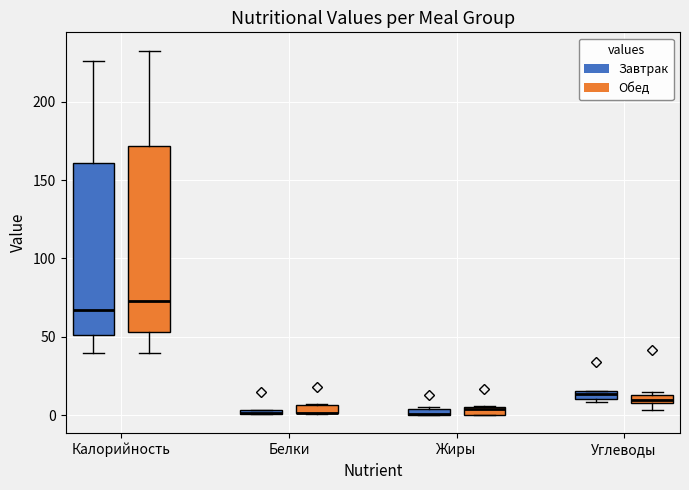

Where is the lower edge of the box for Жиры (Обед) on the y-axis? The values are not printed on the chart, so give them approximately, as read against the axis.

0